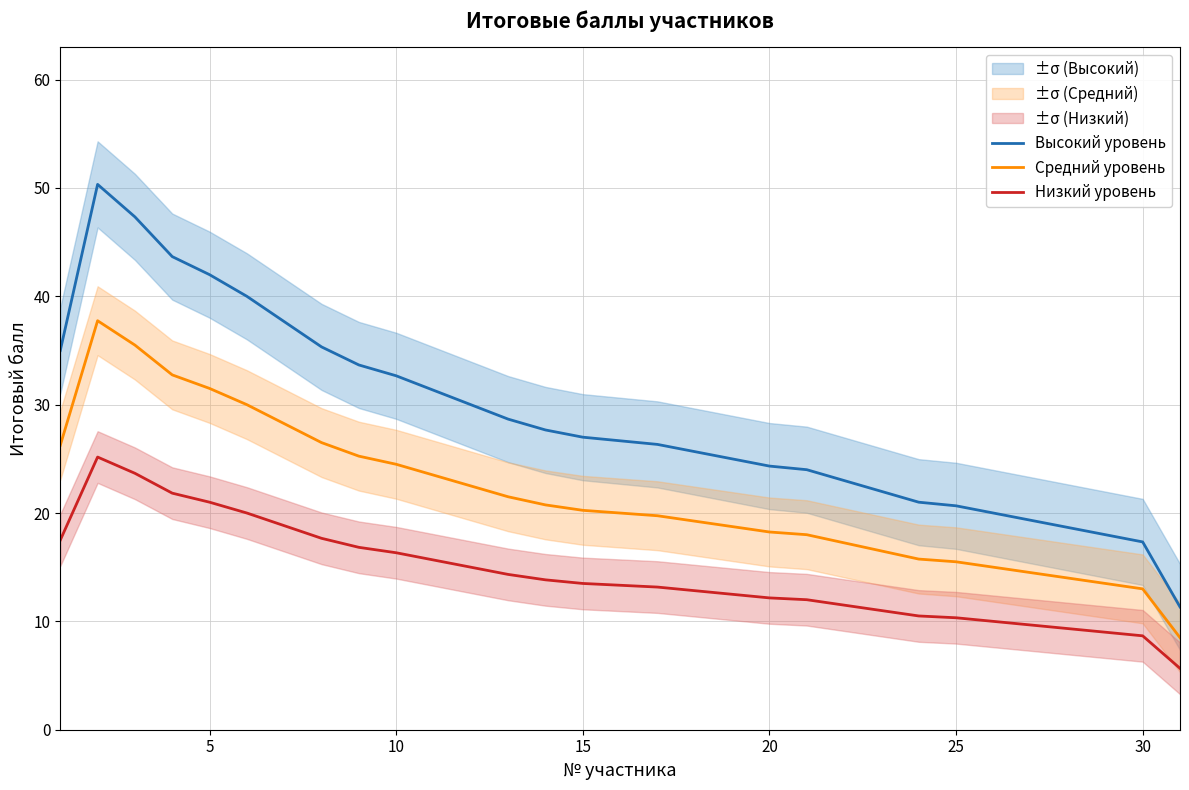

Count the number of categories in the chart.

31